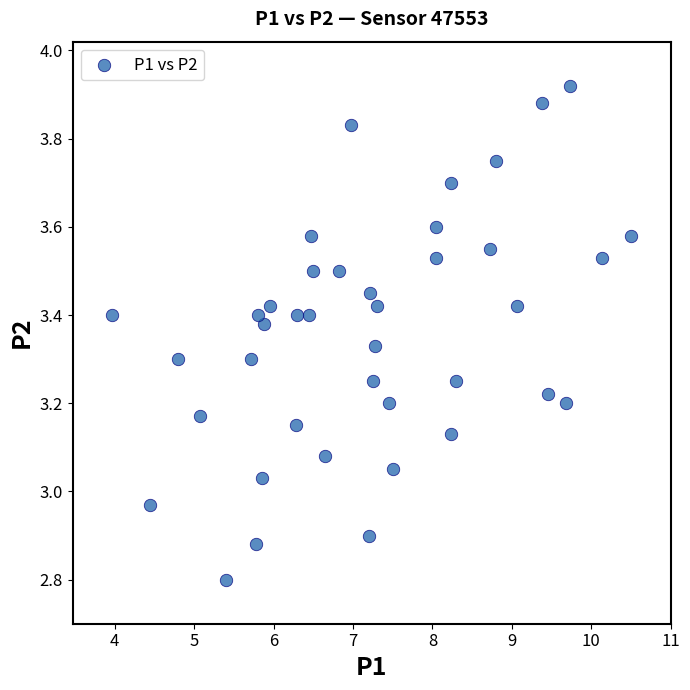

What is the range of Y values (max minus min)?

1.1